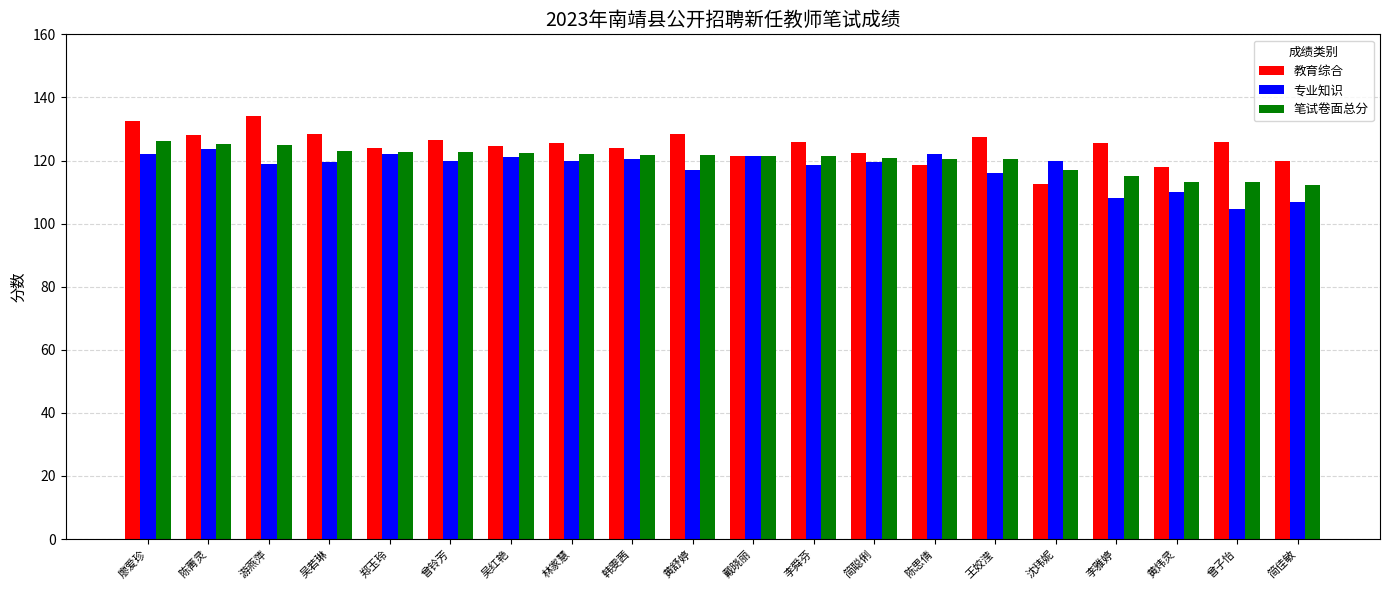

What is the approximate value of 教育综合 at 林家慧?

125.5